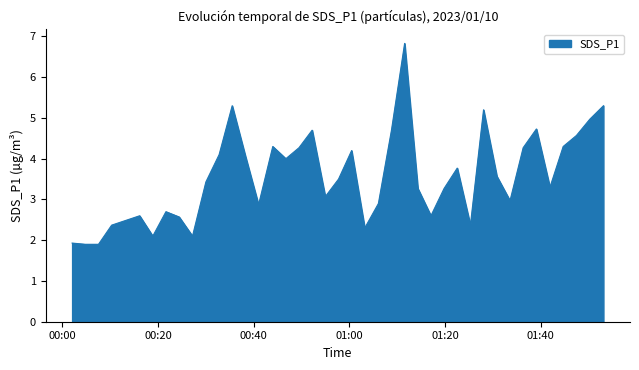

What is the difference between the maximum and minimum values?

4.9